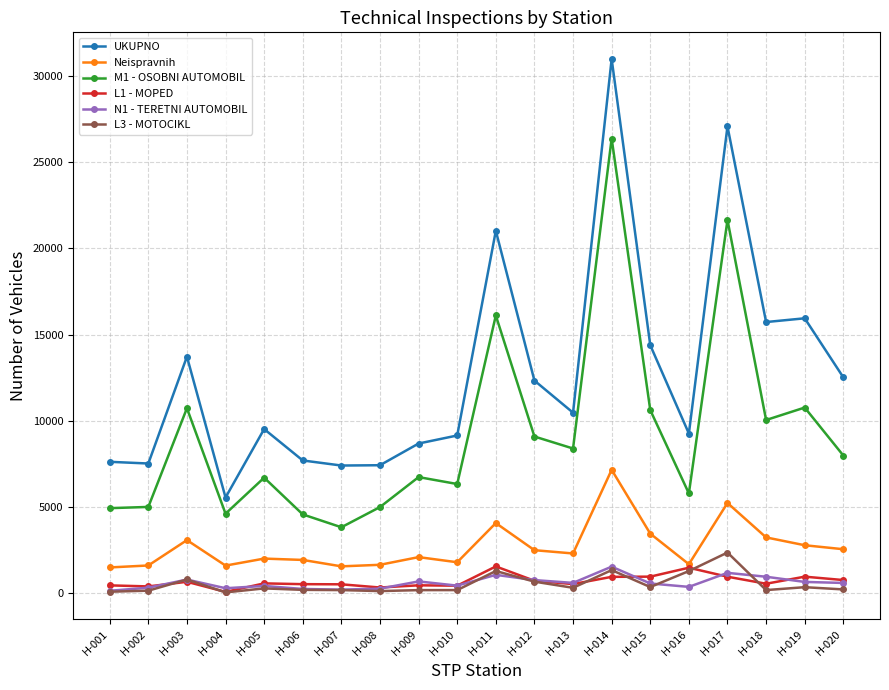

Which category has the highest value in the N1 - TERETNI AUTOMOBIL series?

H-014